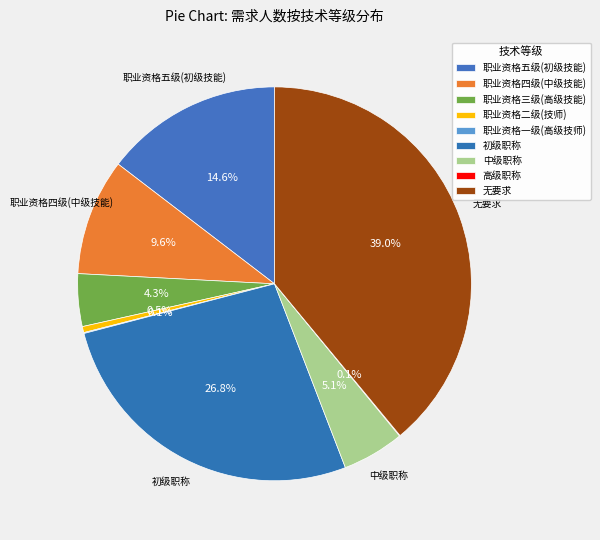

Is there a majority slice in this chart?

No